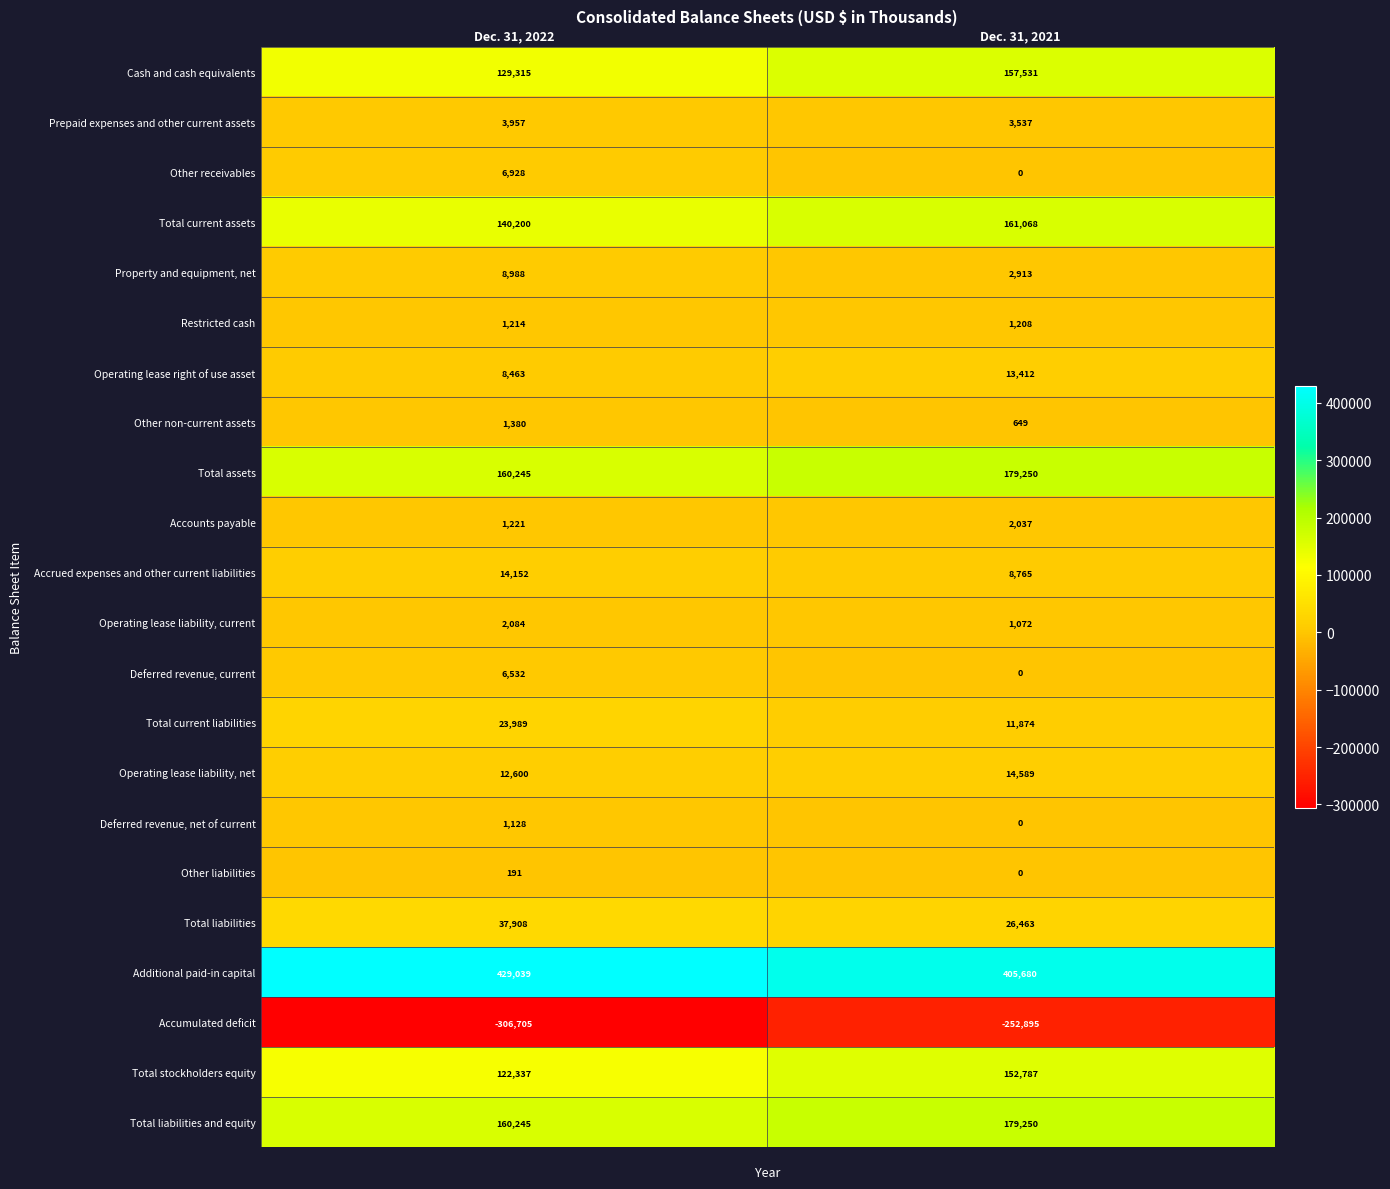

Count the number of categories in the chart.

2